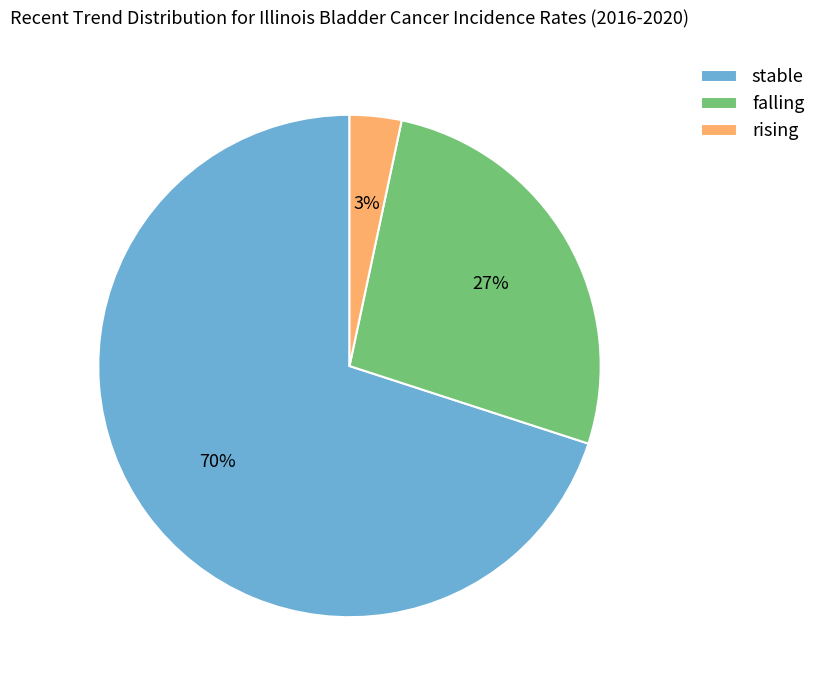

Count the number of slices in the pie.

3